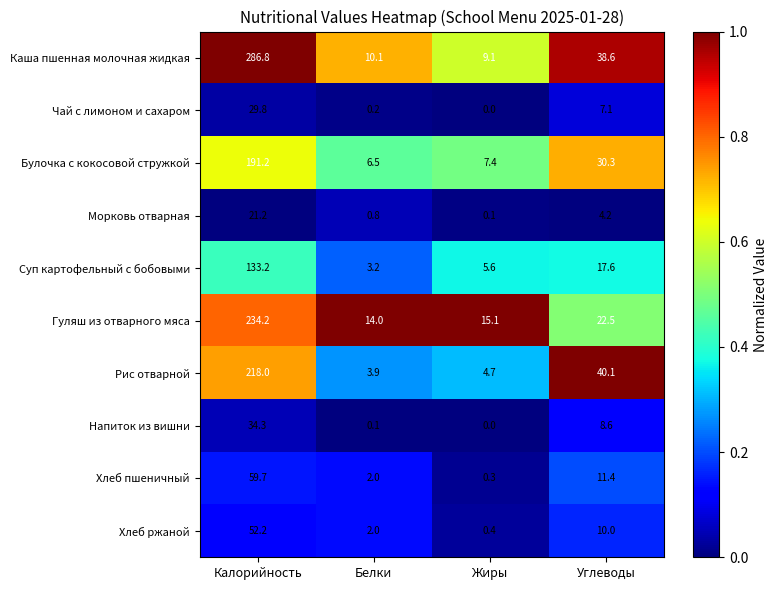

True or false: Чай с лимоном и сахаром has a value of 19.6 at Жиры.

False